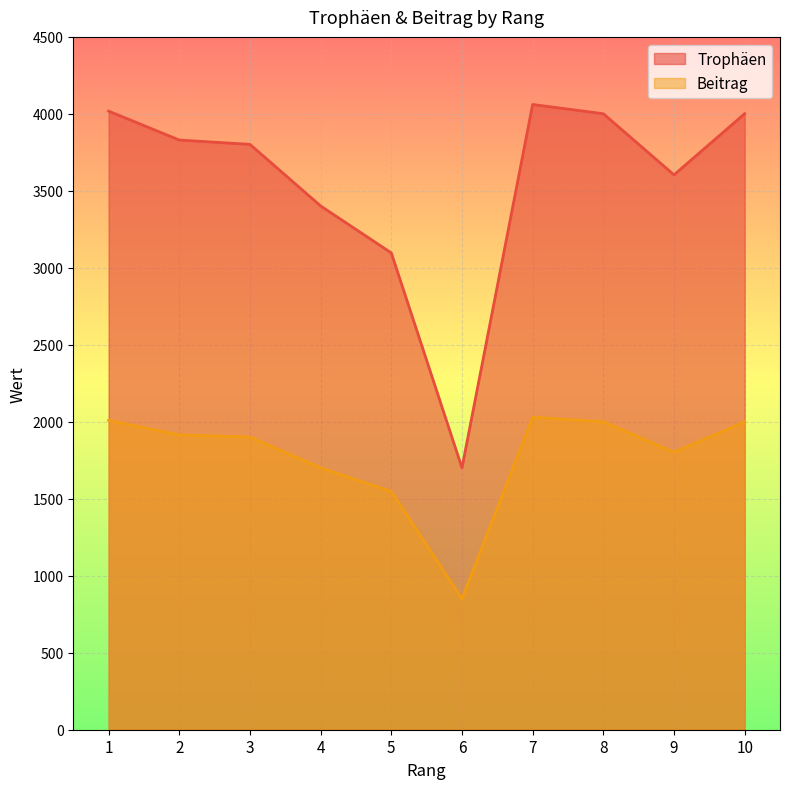

True or false: Trophäen has more than 2 interior local peaks.

False